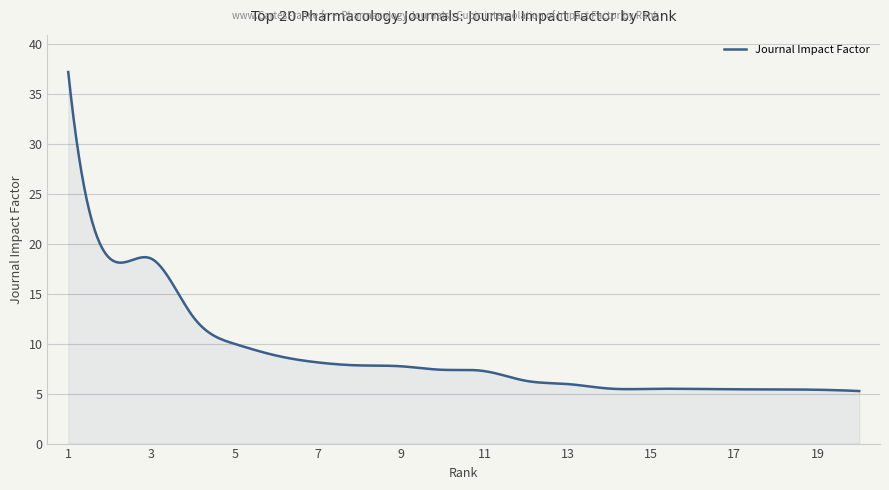

What is the minimum value shown in the chart?

5.3